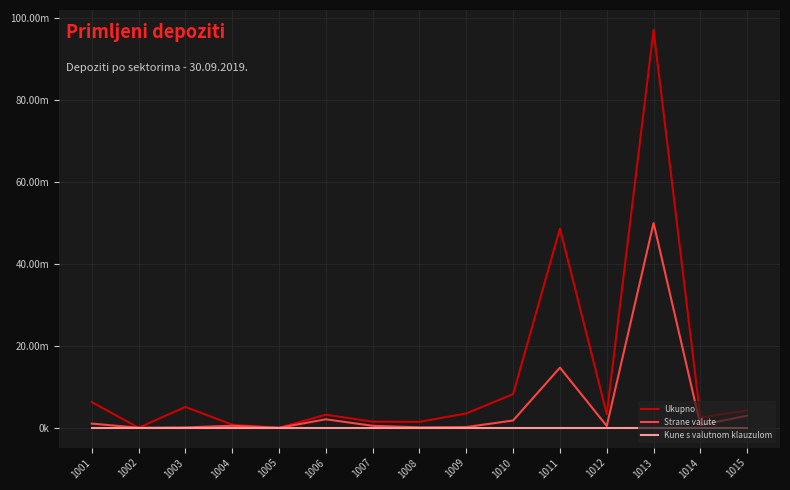

At how many categories does at least one series exceed 82117829?

1